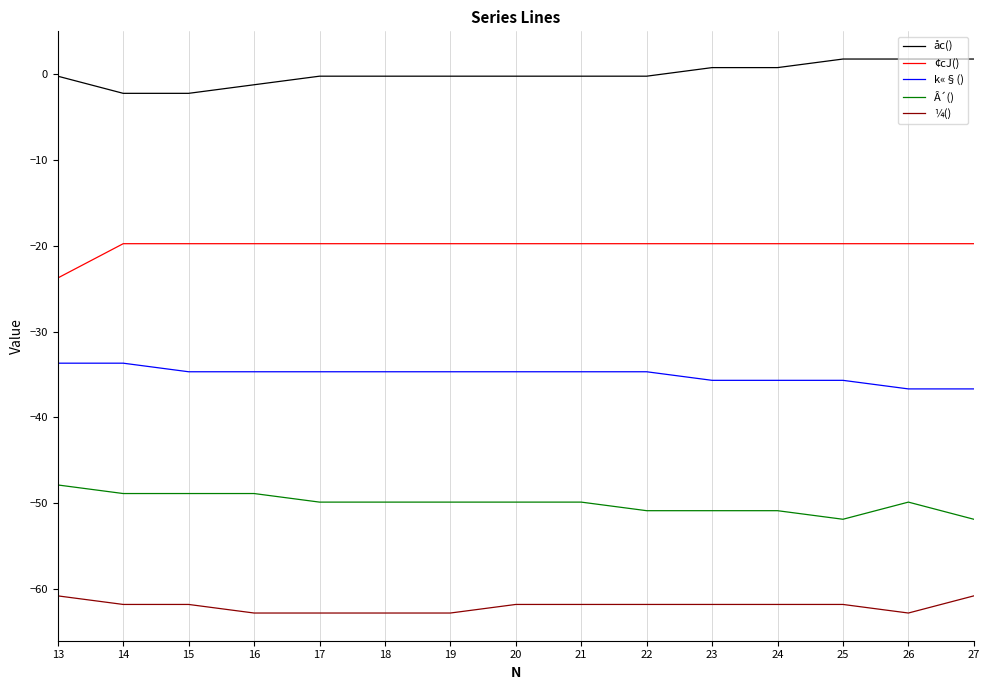

What is the total value across all series at 26?

-167.3